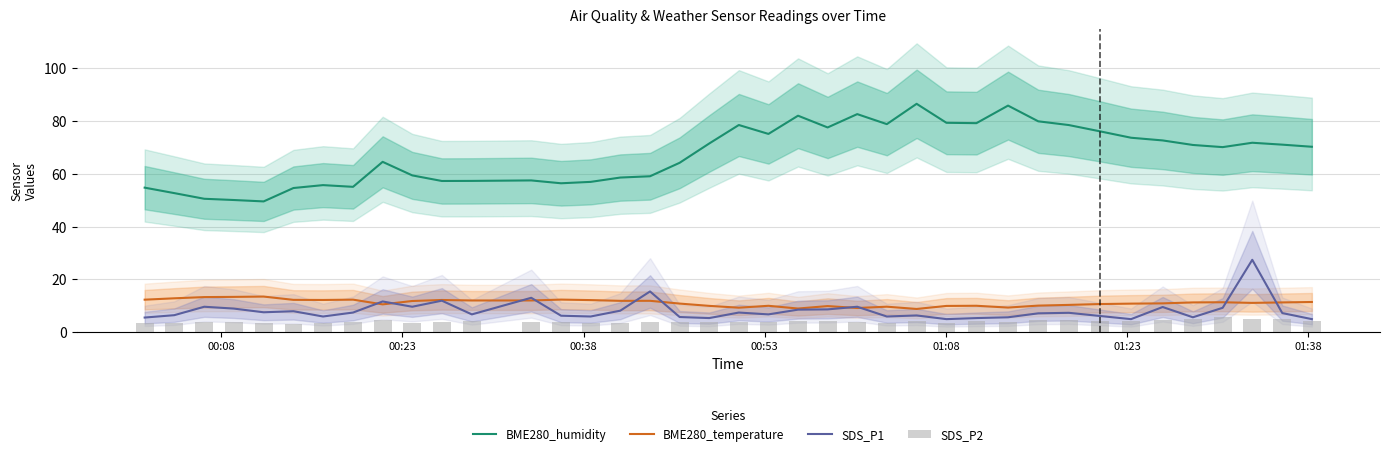

What is the maximum value for SDS_P1?

27.4